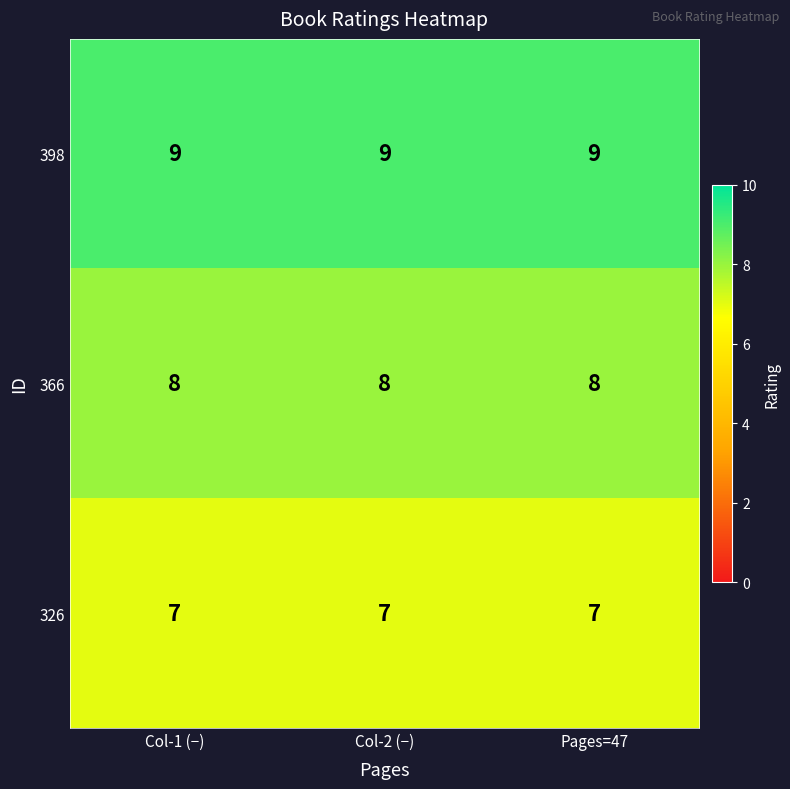

How many data points does each series have?

3